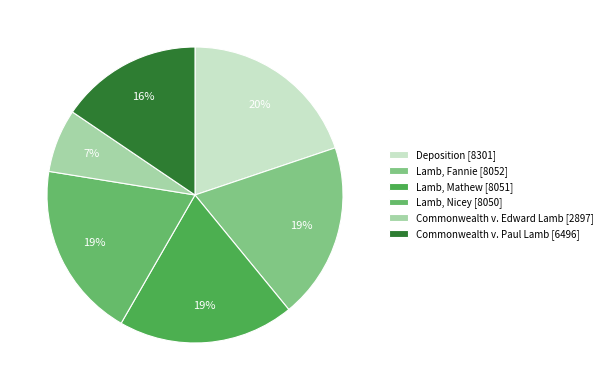

Between Commonwealth v. Edward Lamb [2897] and Lamb, Fannie [8052], which is larger?

Lamb, Fannie [8052]